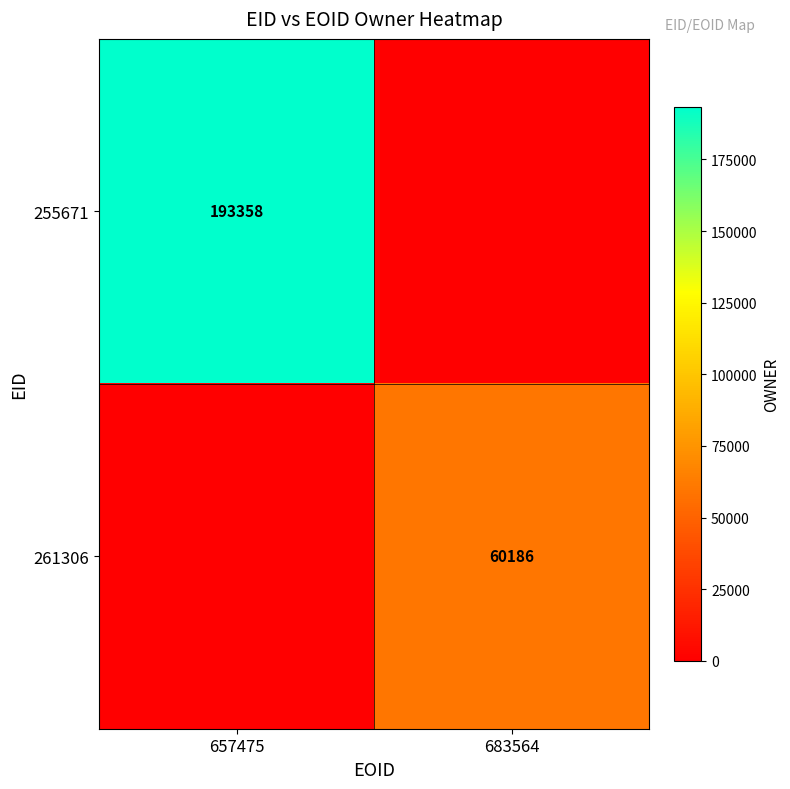

Count the number of categories in the chart.

2